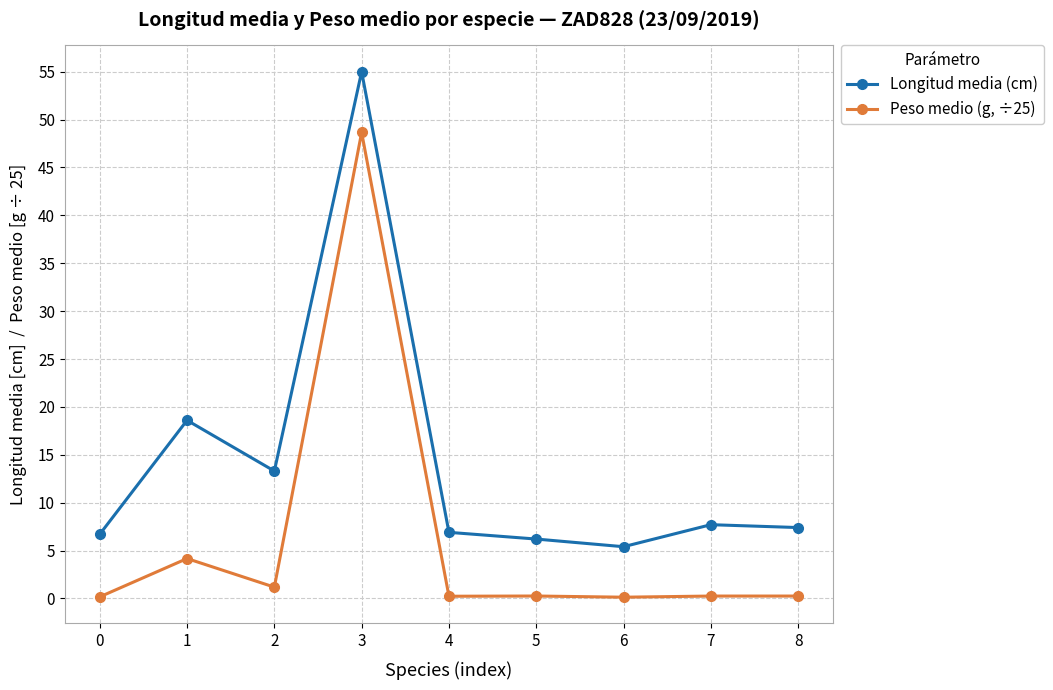

What is the approximate value of Longitud media (cm) at 8?

7.4